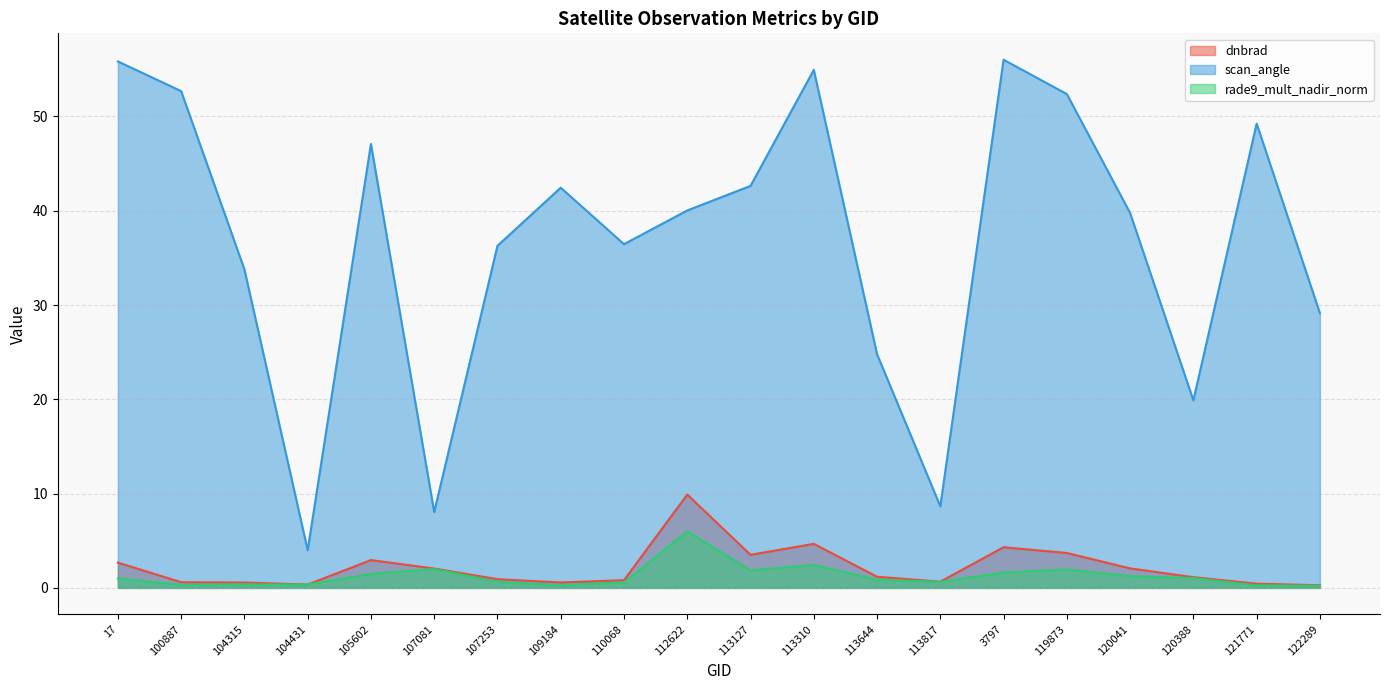

Rank the series at 113310 from highest to lowest value.

scan_angle, dnbrad, rade9_mult_nadir_norm